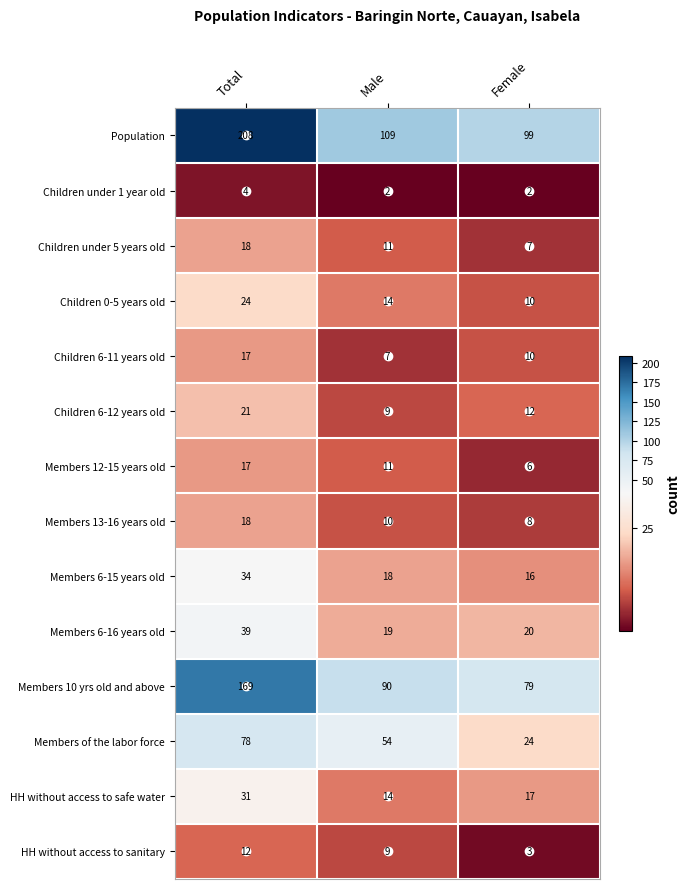

At which category is the sum across all series the highest?

Total